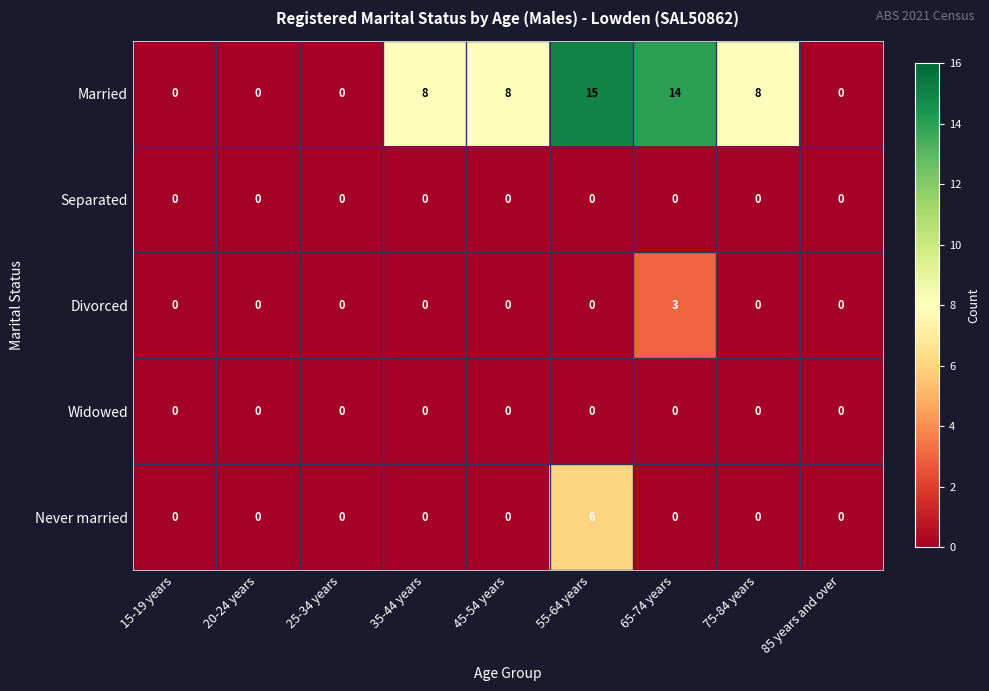

What is the greatest value displayed?

15